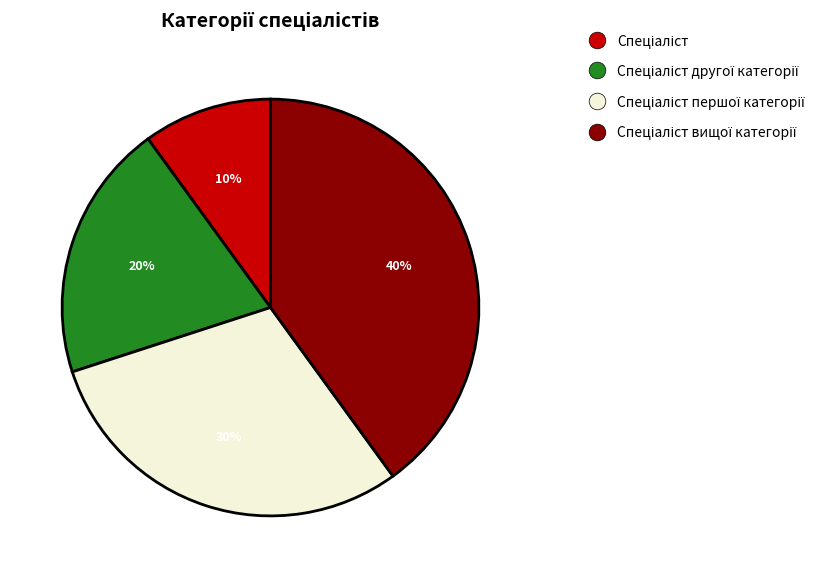

Does any single category account for the majority?

No